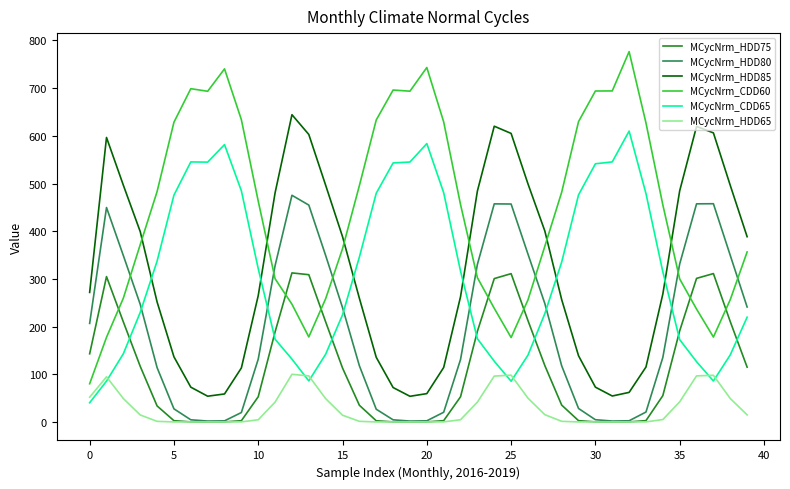

How many lines are shown in the chart?

6